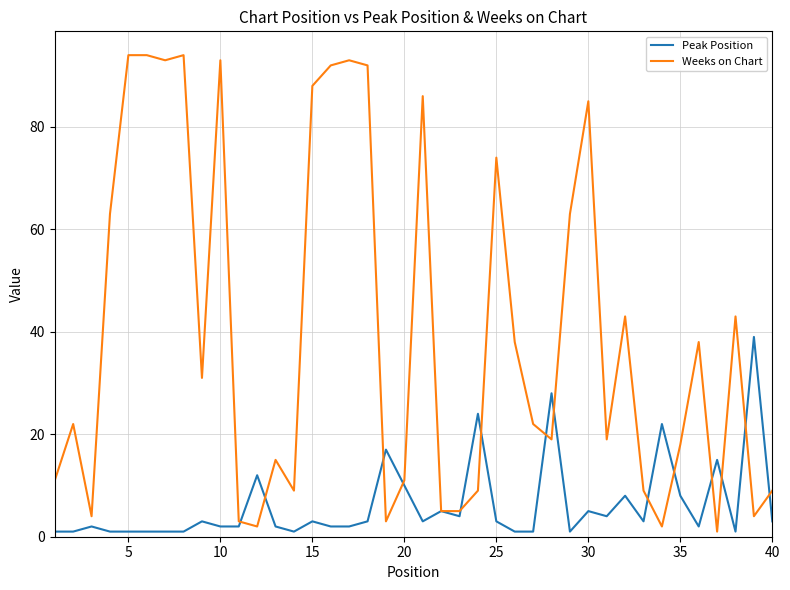

True or false: Peak Position and Weeks on Chart cross at least once.

True